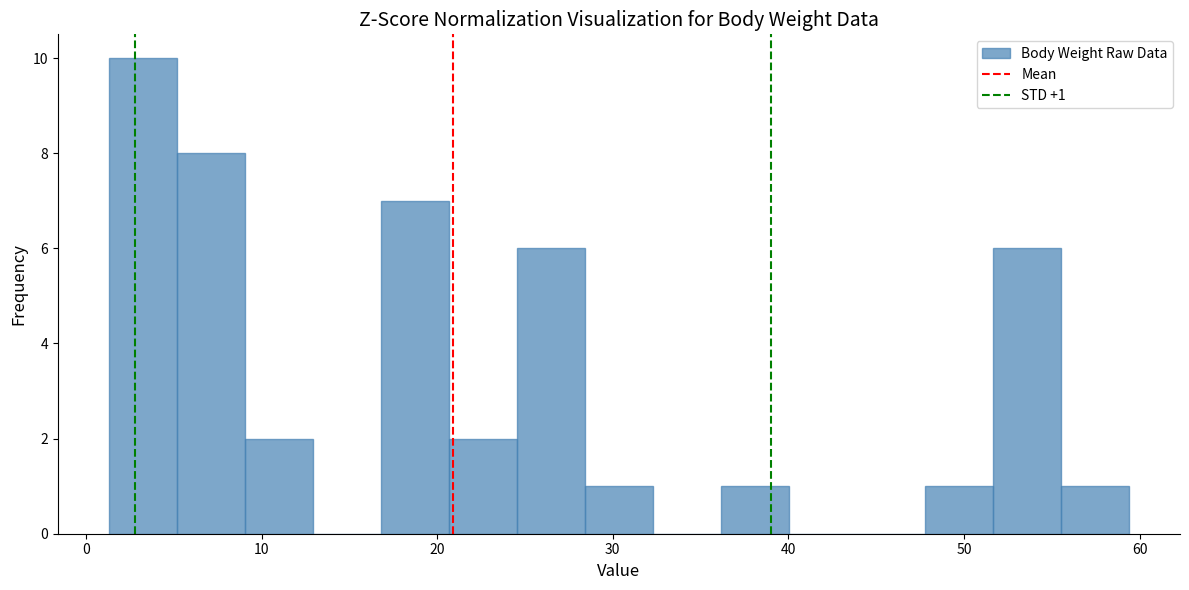

Around what value on the x-axis is the tallest bar? Give the approximate position of its centre, as read against the axis.

3